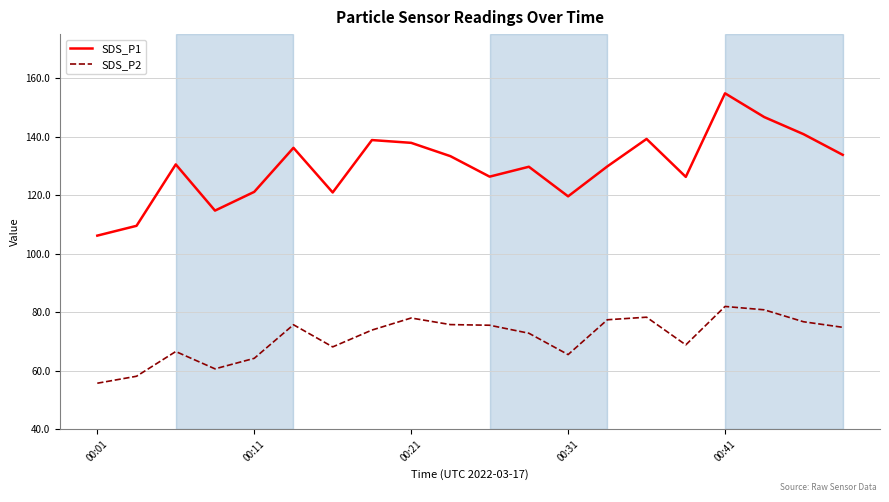

Rank the series by their maximum value, from lowest to highest.

SDS_P2, SDS_P1